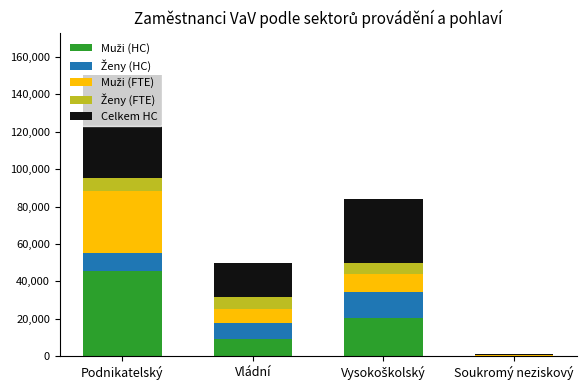

At which category is the sum across all series the highest?

Podnikatelský